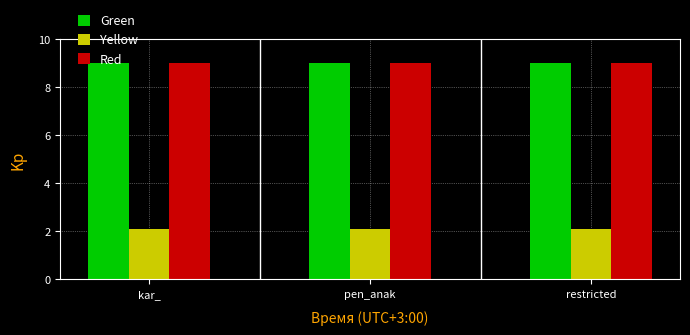

What is the average value of the Yellow series?

2.1